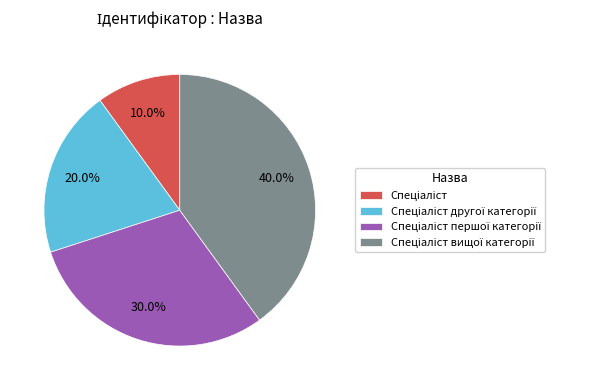

Count the number of slices in the pie.

4